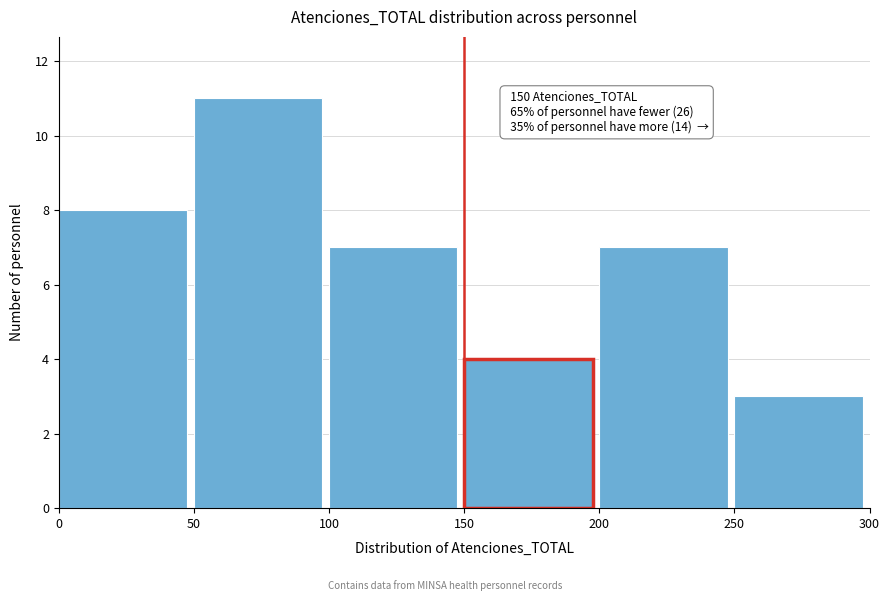

Over which range of the x-axis is the bar tallest?

50 to 100